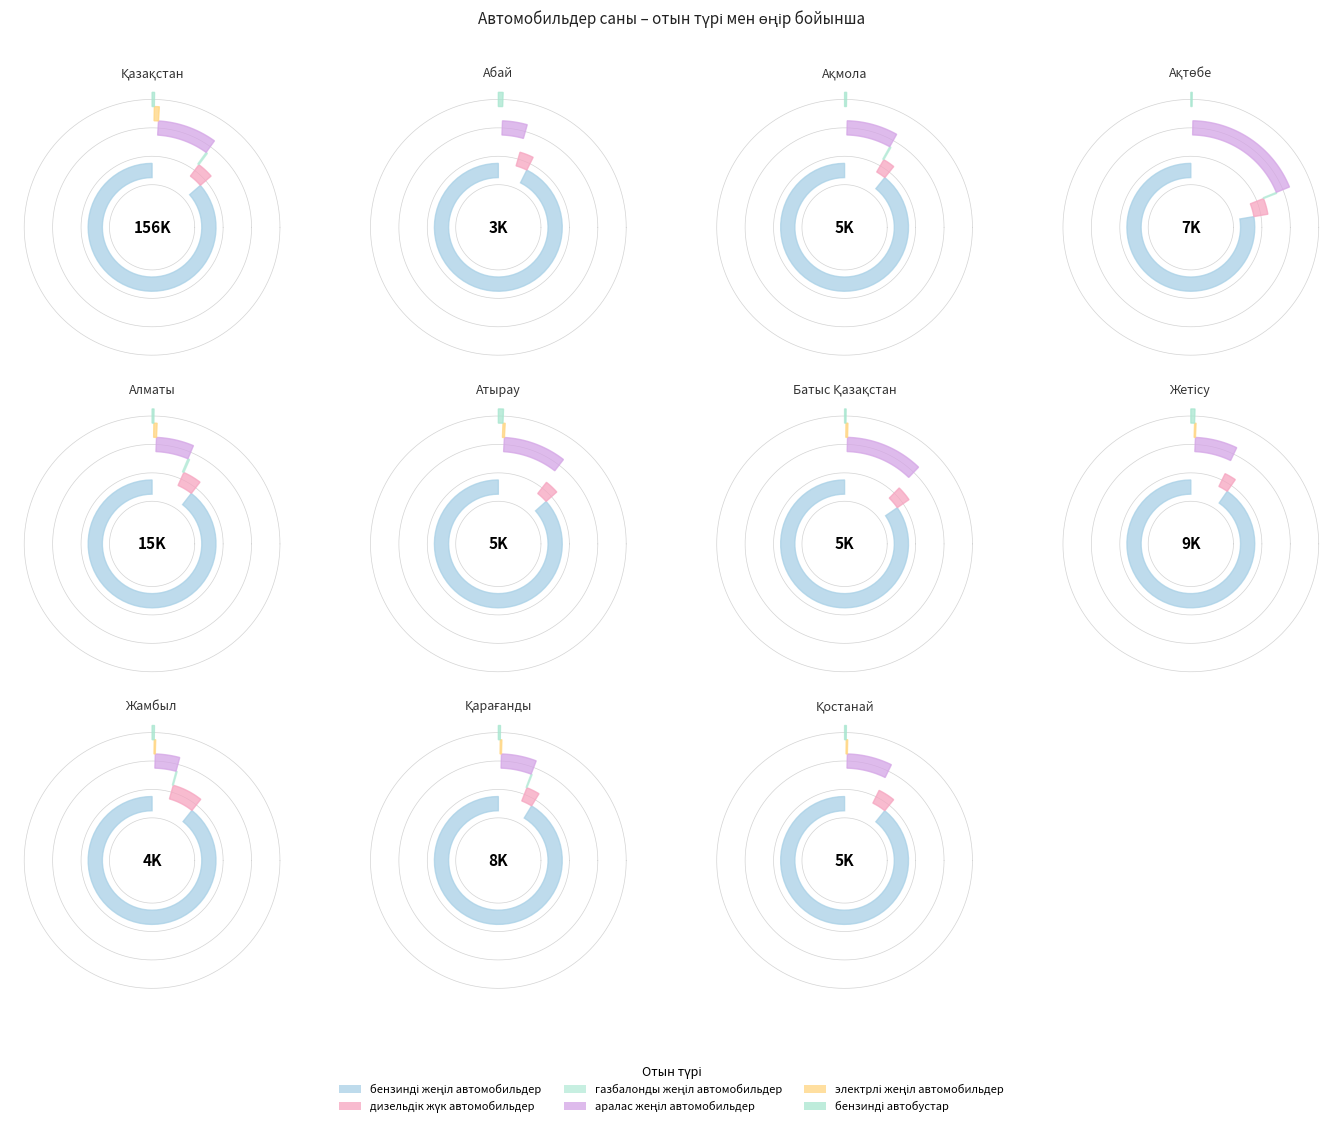

Does any single category account for the majority?

Yes